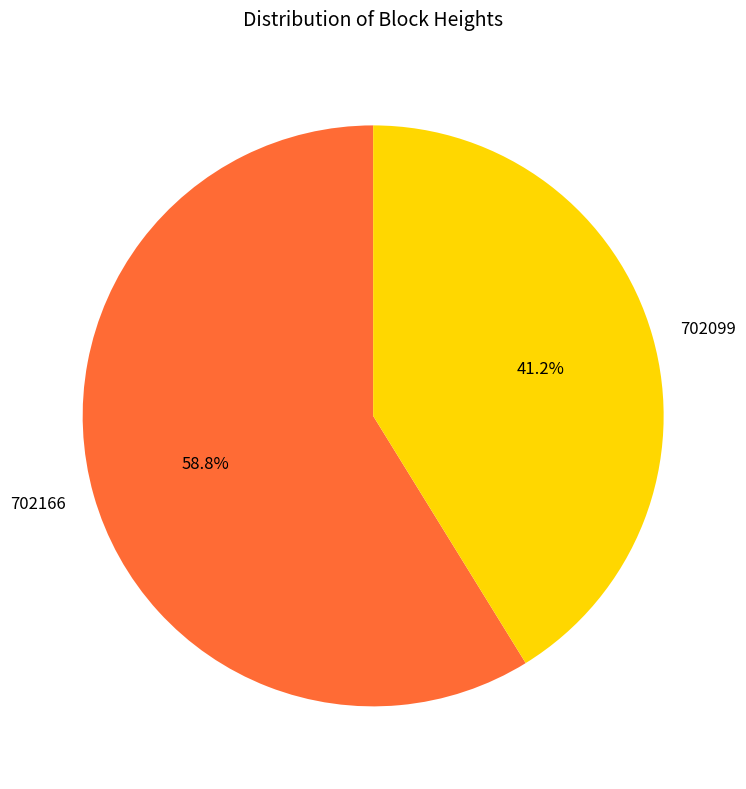

What percentage is the 702166 slice, to the nearest percent?

59%